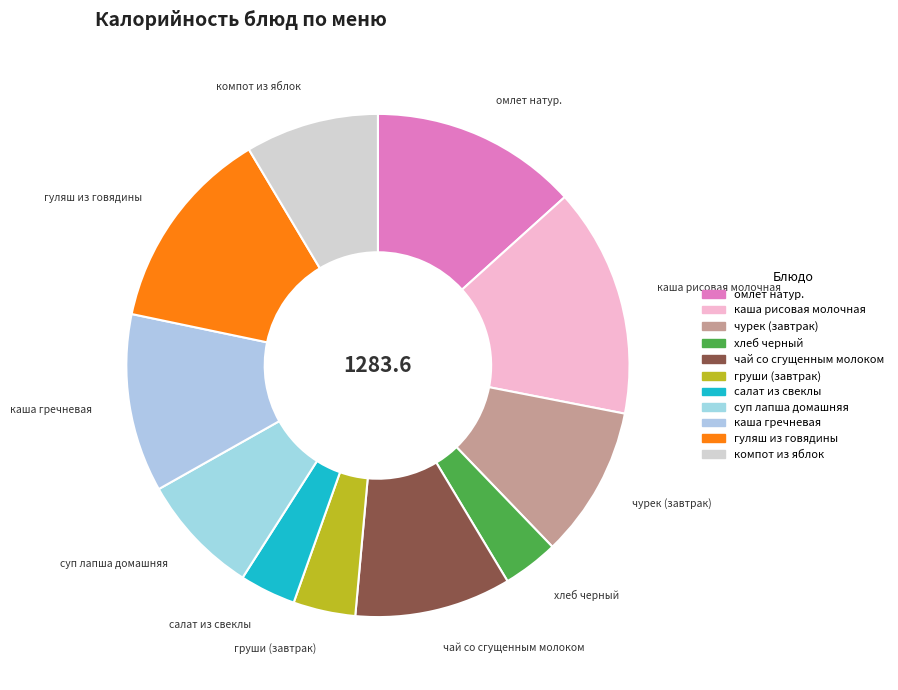

Does груши (завтрак) represent more than half of the total?

No